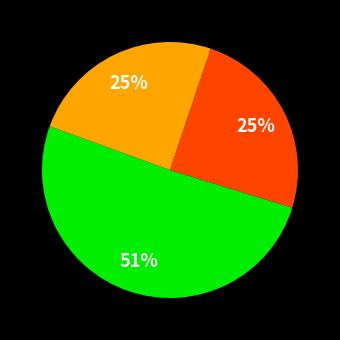

Does any single category account for the majority?

Yes